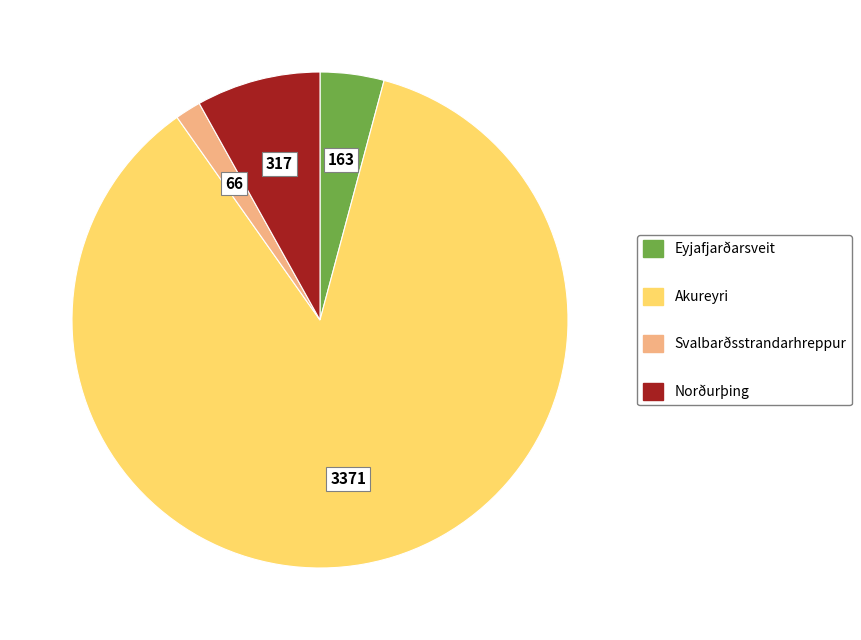

Is there any slice that represents more than half of the pie?

Yes